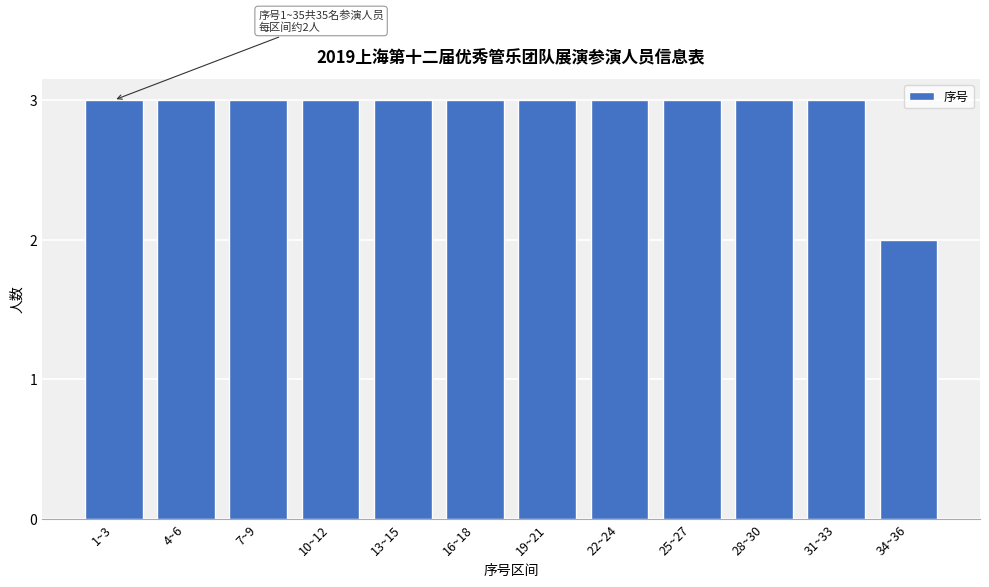

Reading right to left, transcribe all the data shown in this chart.

34~36=2	31~33=3	28~30=3	25~27=3	22~24=3	19~21=3	16~18=3	13~15=3	10~12=3	7~9=3	4~6=3	1~3=3